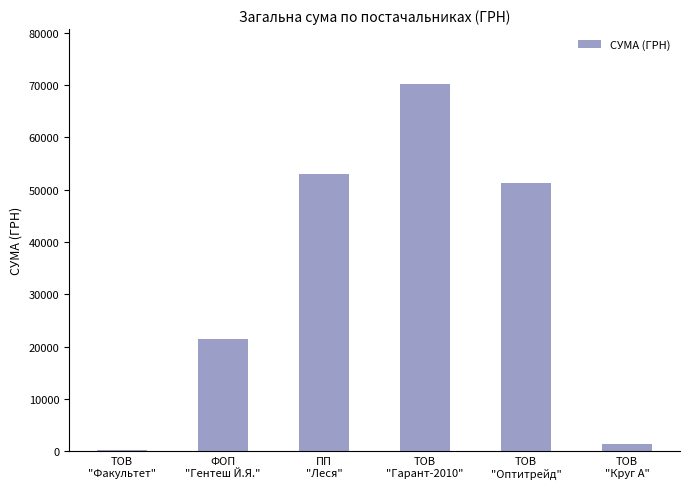

The chart shows a value of 30440.1 at ТОВ
"Гарант-2010". True or false?

False